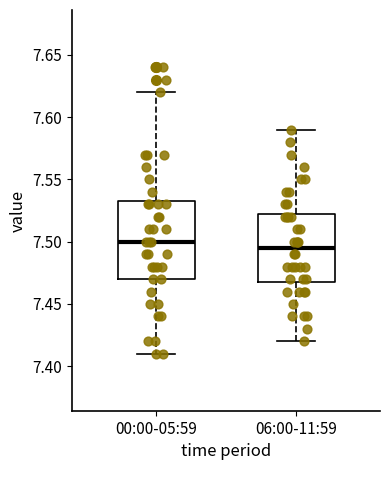

Reading left to right, read every box against the y-axis: the position of its median line, the range the box covers, and the ends of its whiskers. The values are not printed on the chart, so give them approximately, as read against the axis.

00:00-05:59: median 7.500, box 7.470 to 7.535, whiskers 7.410 to 7.620
06:00-11:59: median 7.495, box 7.470 to 7.525, whiskers 7.420 to 7.590